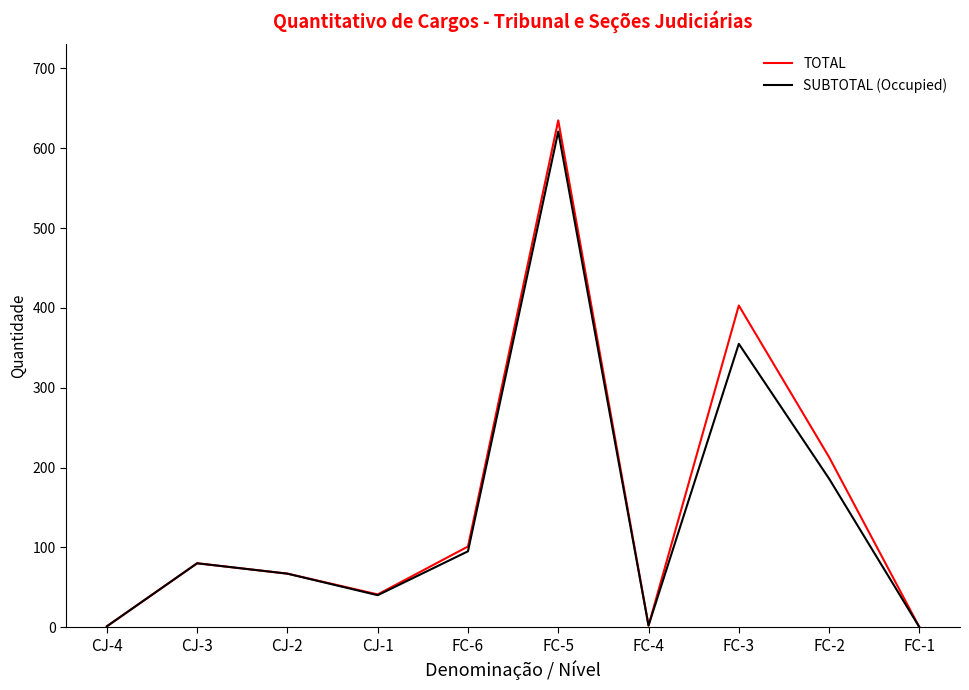

What is the greatest value displayed?

635